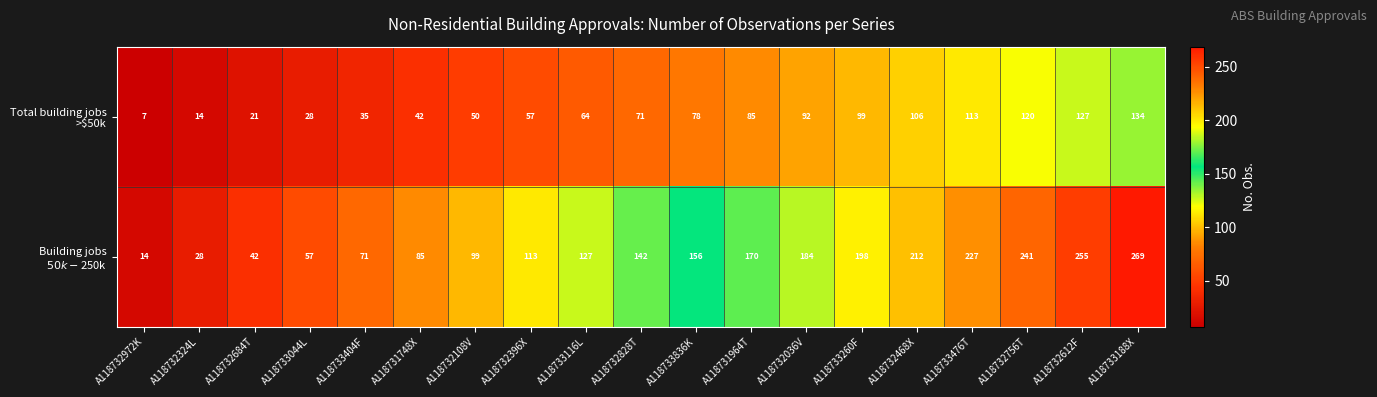

Count the number of categories in the chart.

19